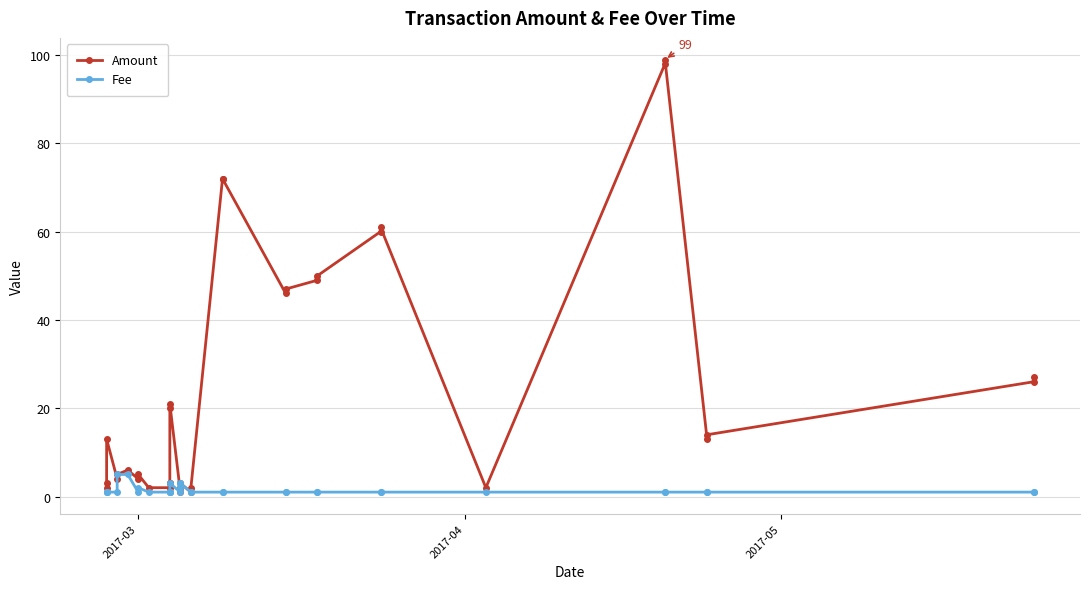

What is the average value of the Fee series?

1.5